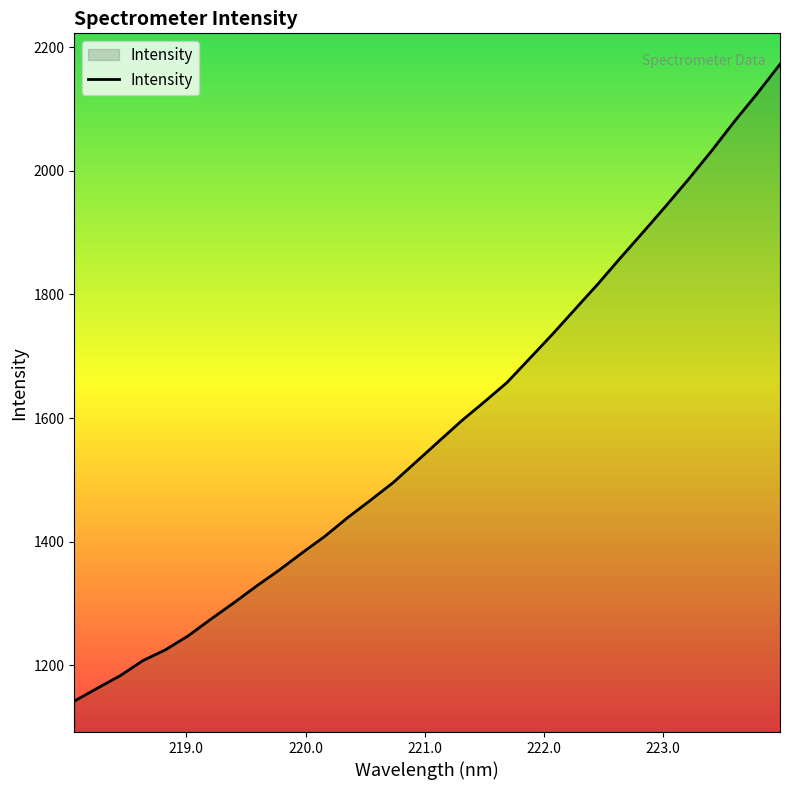

Does the chart display data point markers on the line(s)?

No